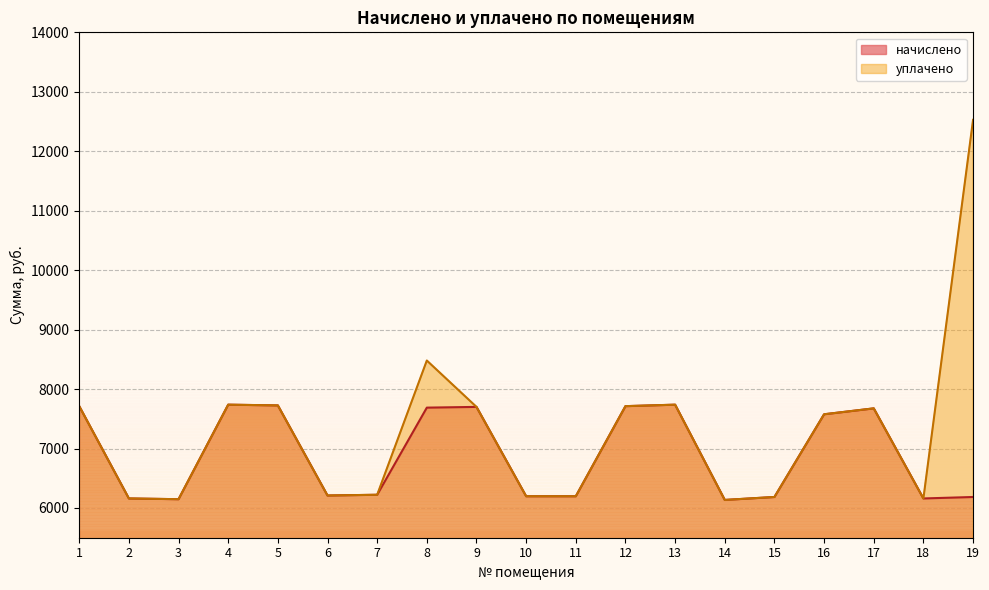

Where does the уплачено series first go above 7576?

1